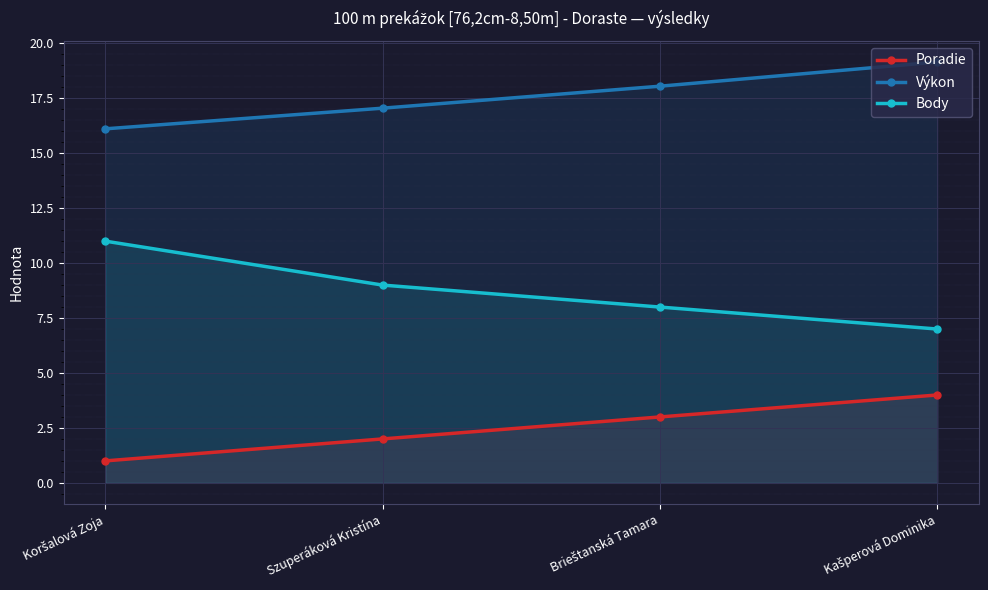

True or false: Body and Poradie intersect in this chart.

False